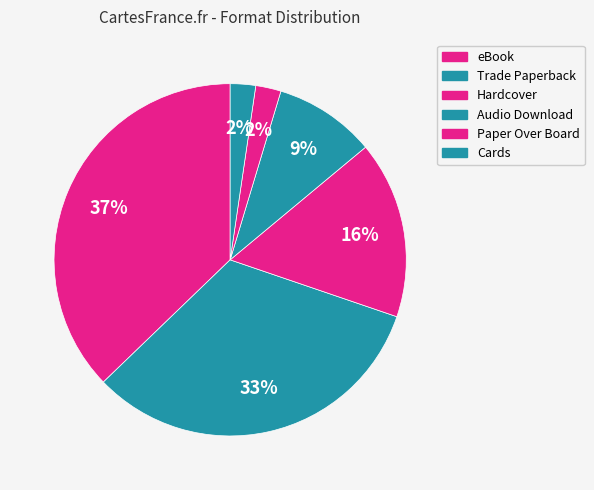

To the nearest percent, what percentage of the pie is Hardcover?

16%